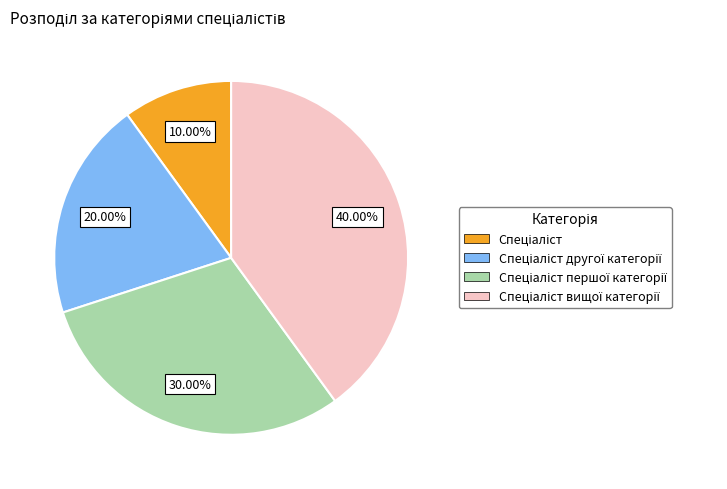

To the nearest percent, what is the average slice percentage?

25%